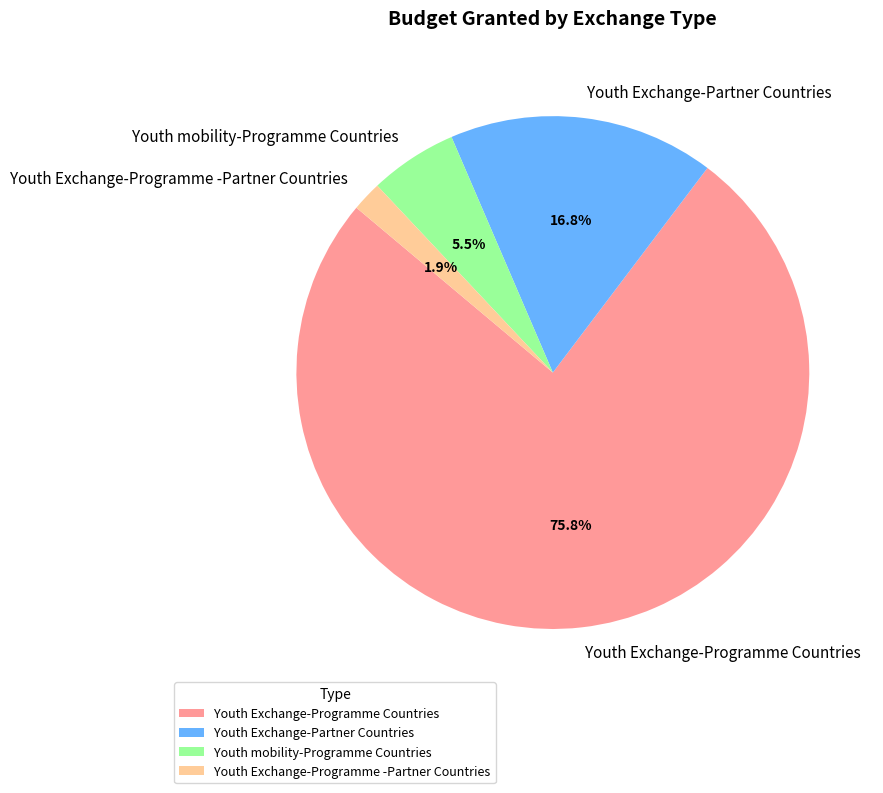

Is there a majority slice in this chart?

Yes